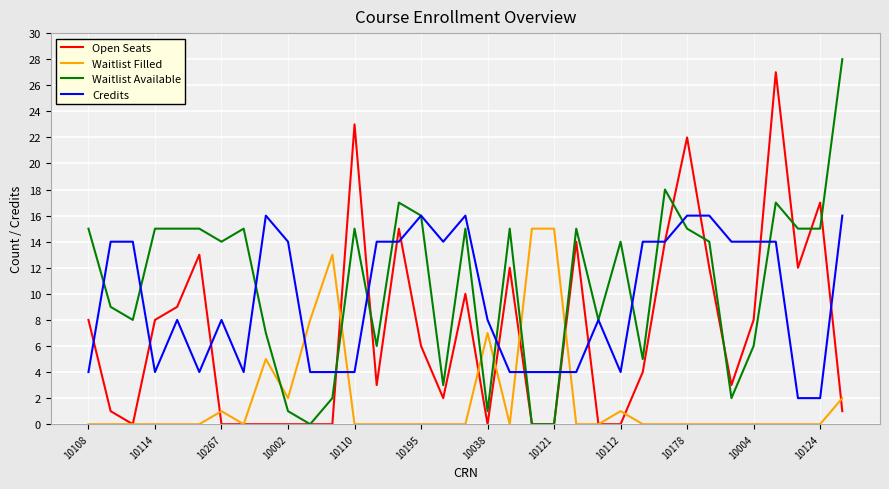

Is this an area chart (filled region under the line)?

No